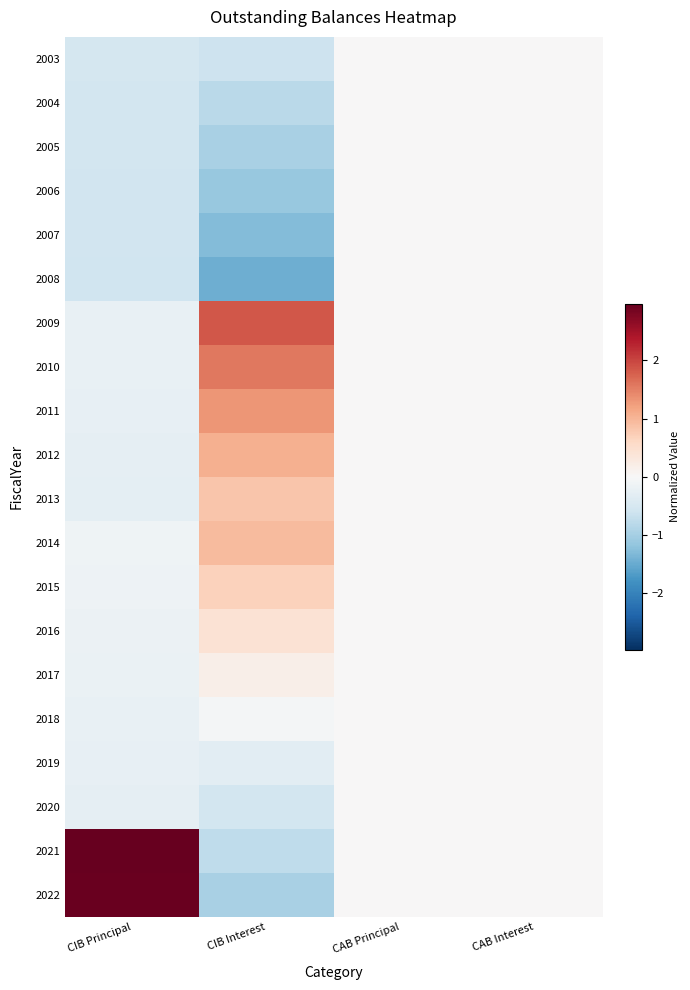

Reading right to left, extract all data points from this chart.

2003: CAB Interest=0.0	CAB Principal=0.0	CIB Interest=-0.6	CIB Principal=-0.5
2004: CAB Interest=0.0	CAB Principal=0.0	CIB Interest=-0.8	CIB Principal=-0.5
2005: CAB Interest=0.0	CAB Principal=0.0	CIB Interest=-1.0	CIB Principal=-0.5
2006: CAB Interest=0.0	CAB Principal=0.0	CIB Interest=-1.1	CIB Principal=-0.6
2007: CAB Interest=0.0	CAB Principal=0.0	CIB Interest=-1.3	CIB Principal=-0.6
2008: CAB Interest=0.0	CAB Principal=0.0	CIB Interest=-1.4	CIB Principal=-0.6
2009: CAB Interest=0.0	CAB Principal=0.0	CIB Interest=1.8	CIB Principal=-0.2
2010: CAB Interest=0.0	CAB Principal=0.0	CIB Interest=1.6	CIB Principal=-0.2
2011: CAB Interest=0.0	CAB Principal=0.0	CIB Interest=1.3	CIB Principal=-0.2
2012: CAB Interest=0.0	CAB Principal=0.0	CIB Interest=1.1	CIB Principal=-0.3
2013: CAB Interest=0.0	CAB Principal=0.0	CIB Interest=0.8	CIB Principal=-0.3
2014: CAB Interest=0.0	CAB Principal=0.0	CIB Interest=1.0	CIB Principal=-0.1
2015: CAB Interest=0.0	CAB Principal=0.0	CIB Interest=0.7	CIB Principal=-0.1
2016: CAB Interest=0.0	CAB Principal=0.0	CIB Interest=0.4	CIB Principal=-0.2
2017: CAB Interest=0.0	CAB Principal=0.0	CIB Interest=0.2	CIB Principal=-0.2
2018: CAB Interest=0.0	CAB Principal=0.0	CIB Interest=-0.1	CIB Principal=-0.2
2019: CAB Interest=0.0	CAB Principal=0.0	CIB Interest=-0.3	CIB Principal=-0.2
2020: CAB Interest=0.0	CAB Principal=0.0	CIB Interest=-0.5	CIB Principal=-0.3
2021: CAB Interest=0.0	CAB Principal=0.0	CIB Interest=-0.8	CIB Principal=3.0
2022: CAB Interest=0.0	CAB Principal=0.0	CIB Interest=-1.0	CIB Principal=3.0